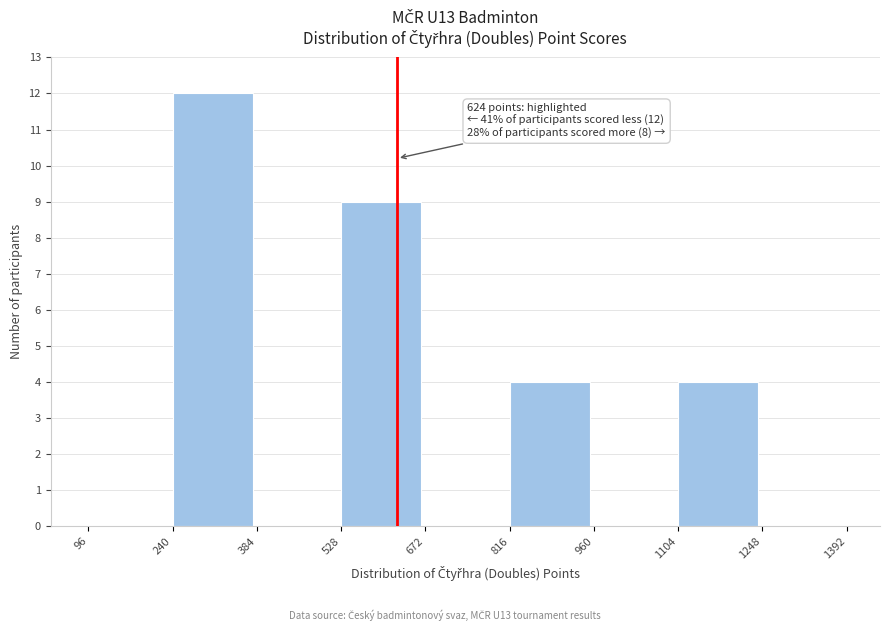

Which range on the x-axis has the tallest bar?

240 to 384